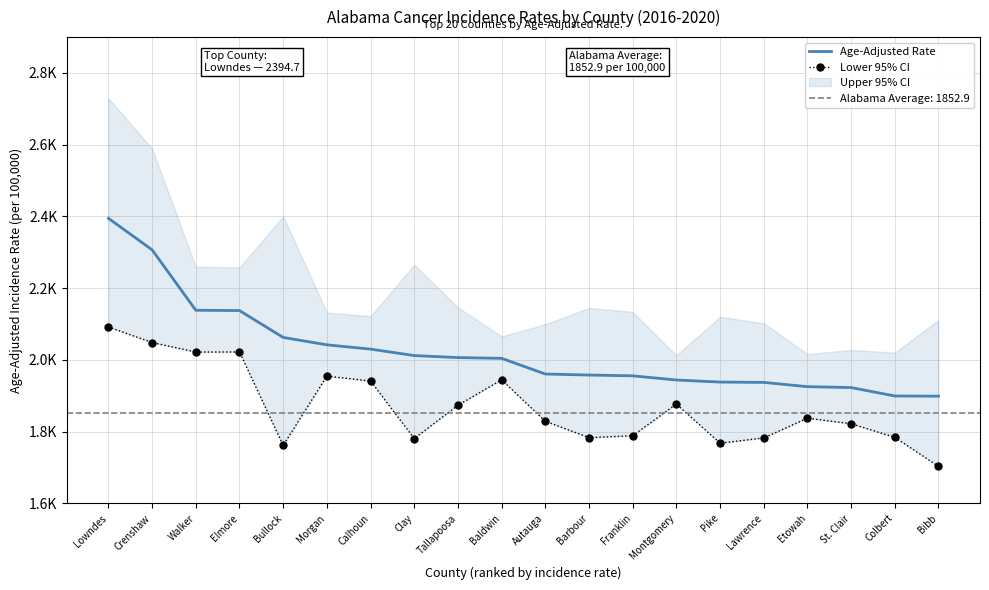

List the labels in order of Age-Adjusted Rate value, smallest first.

Bibb, Colbert, St. Clair, Etowah, Lawrence, Pike, Montgomery, Franklin, Barbour, Autauga, Baldwin, Tallapoosa, Clay, Calhoun, Morgan, Bullock, Elmore, Walker, Crenshaw, Lowndes